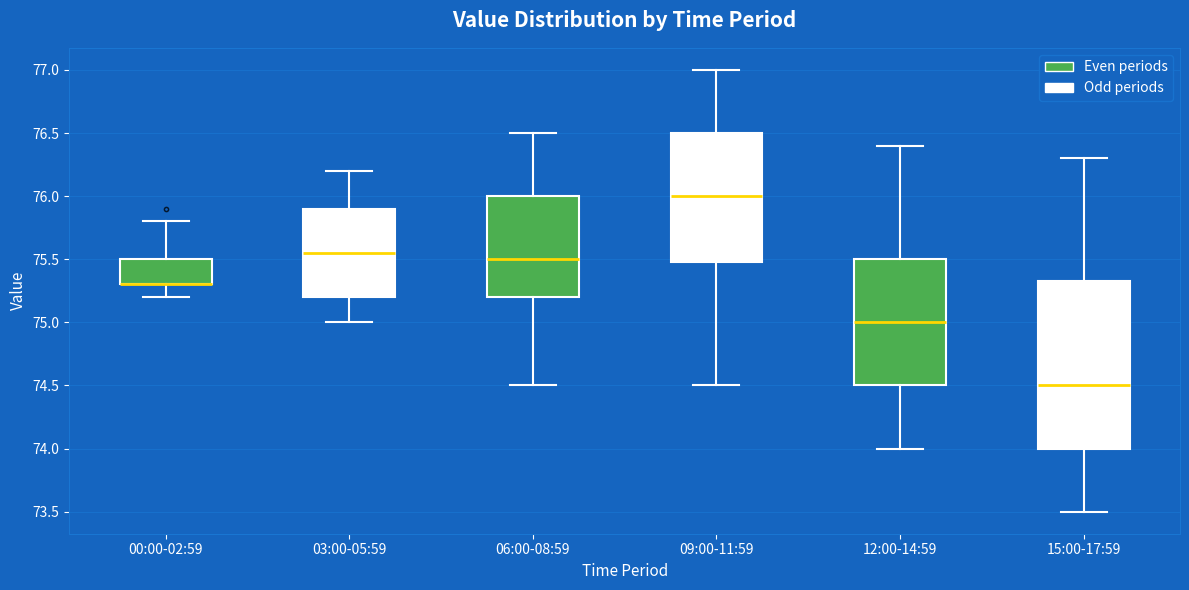

Reading left to right, transcribe this box plot: for each box, give where its median line is, the range the box spans, and where its two whiskers end, as read against the y-axis. The values are not printed on the chart, so give them approximately, as read against the axis.

00:00-02:59: median 75.30 (drawn on the box's lower edge), box 75.30 to 75.50, whiskers 75.20 to 75.80
03:00-05:59: median 75.55, box 75.20 to 75.90, whiskers 75.00 to 76.20
06:00-08:59: median 75.50, box 75.20 to 76.00, whiskers 74.50 to 76.50
09:00-11:59: median 76.00, box 75.50 to 76.50, whiskers 74.50 to 77.00
12:00-14:59: median 75.00, box 74.50 to 75.50, whiskers 74.00 to 76.40
15:00-17:59: median 74.50, box 74.00 to 75.35, whiskers 73.50 to 76.30